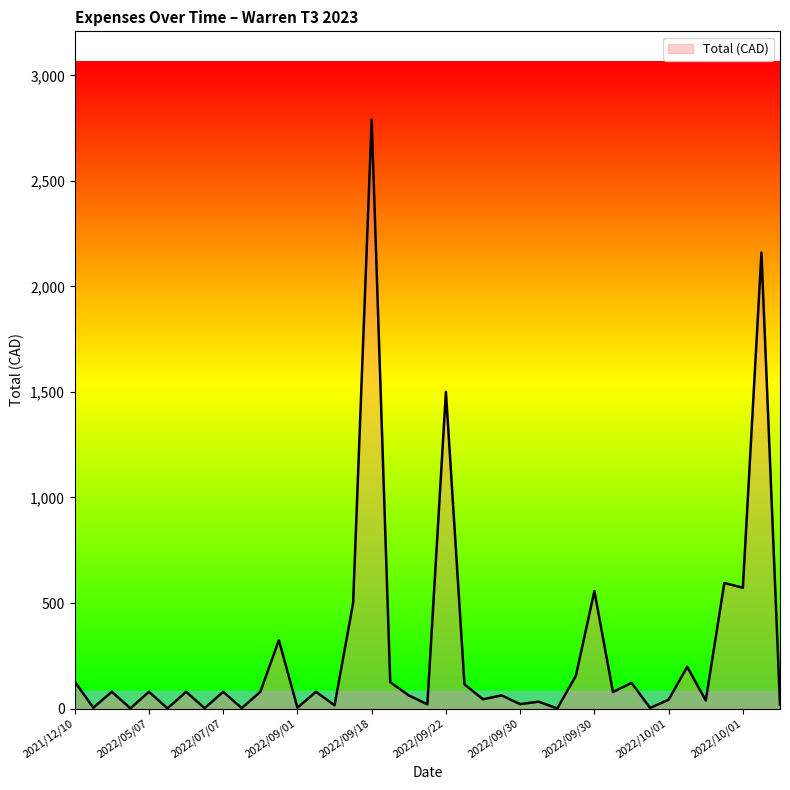

True or false: the data has more than 2 interior local peaks.

True